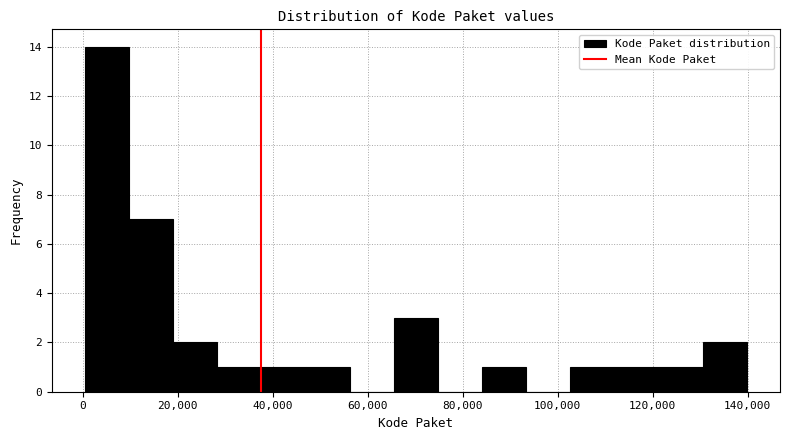

Over which range of the x-axis is the bar tallest?

0 to 10000